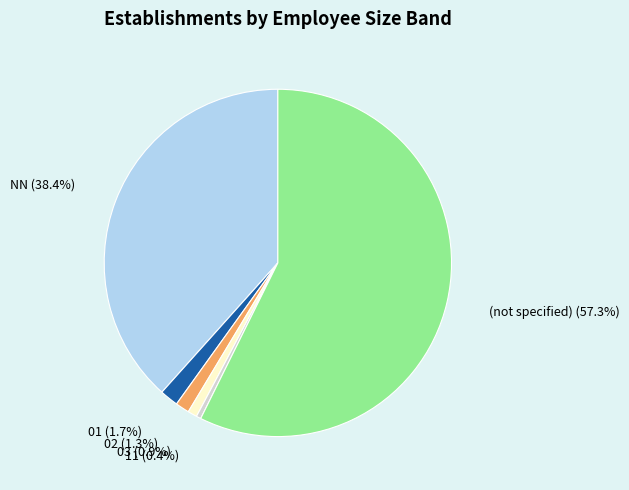

Does any single category account for the majority?

Yes